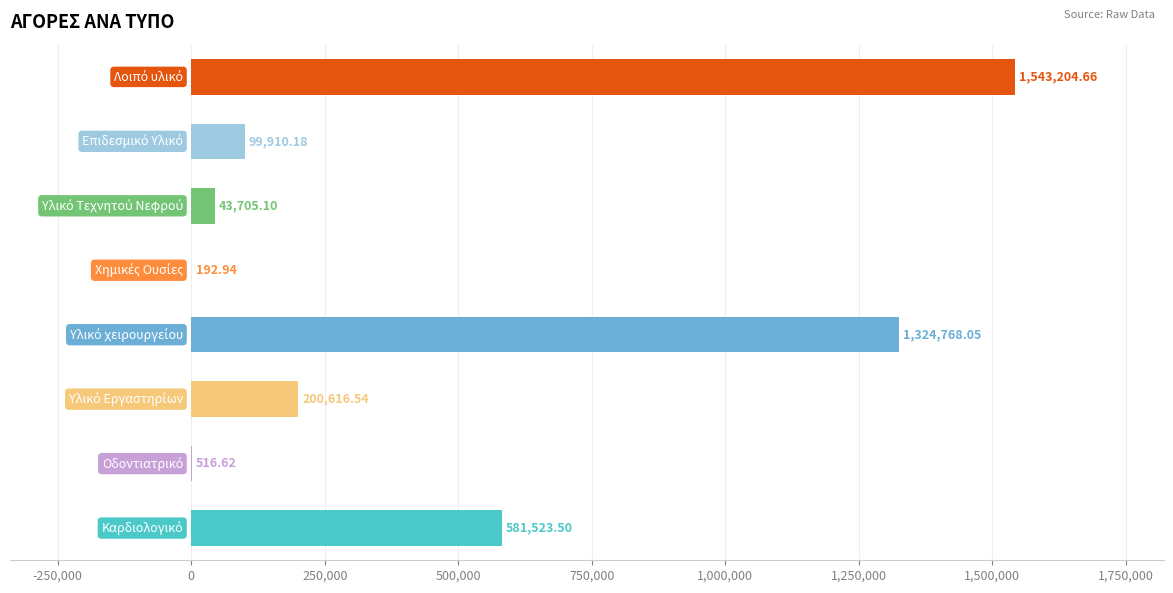

What is the sum of all values?

3794437.6